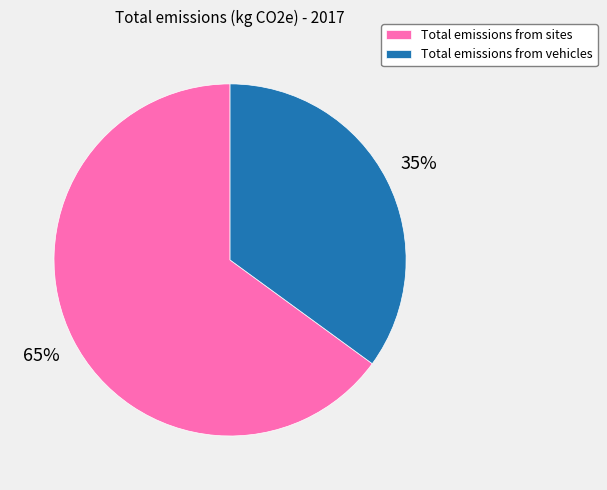

Rank the categories by value from lowest to highest.

Total emissions from vehicles, Total emissions from sites